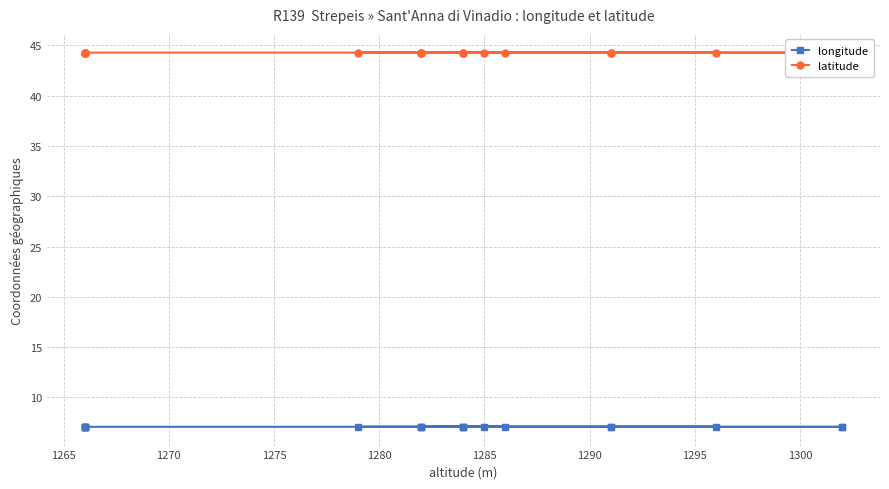

How many lines are shown in the chart?

2